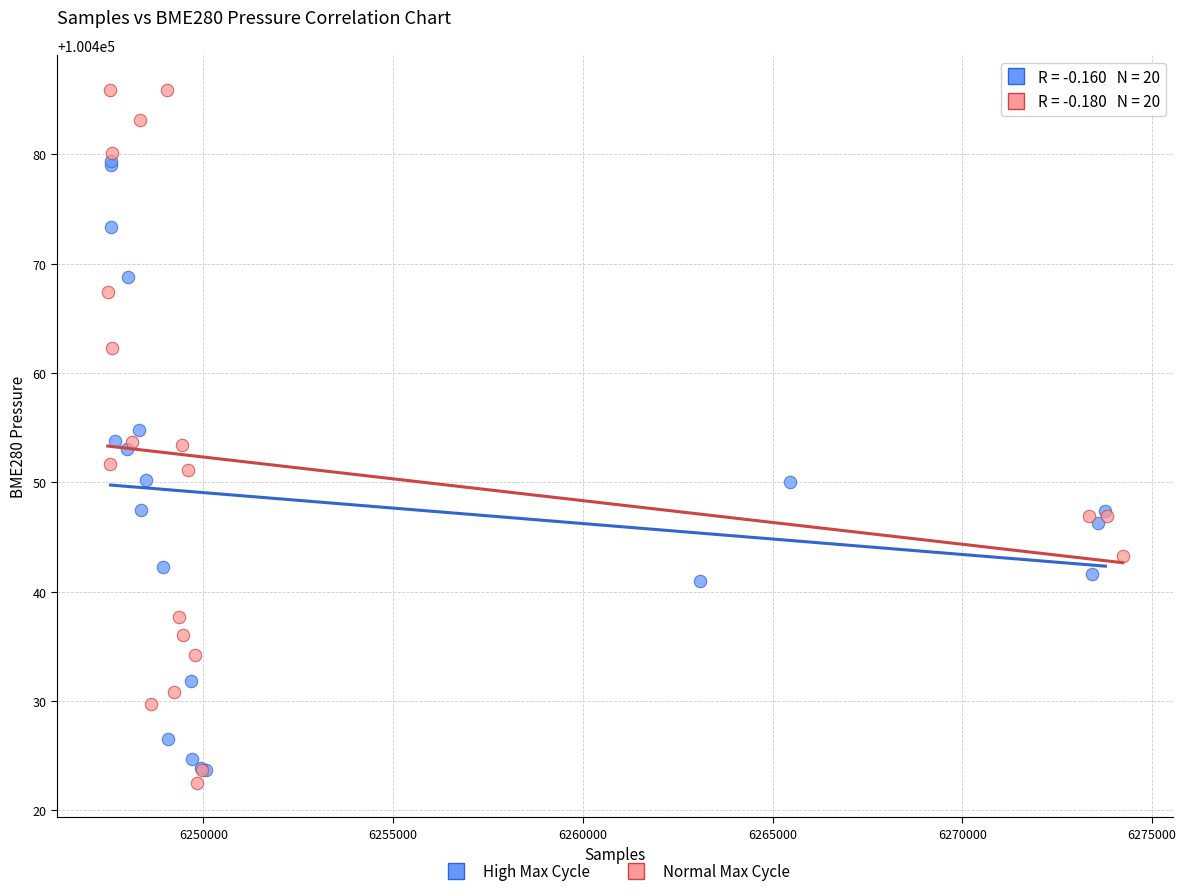

Which series reaches the maximum Y coordinate?

Normal Max Cycle